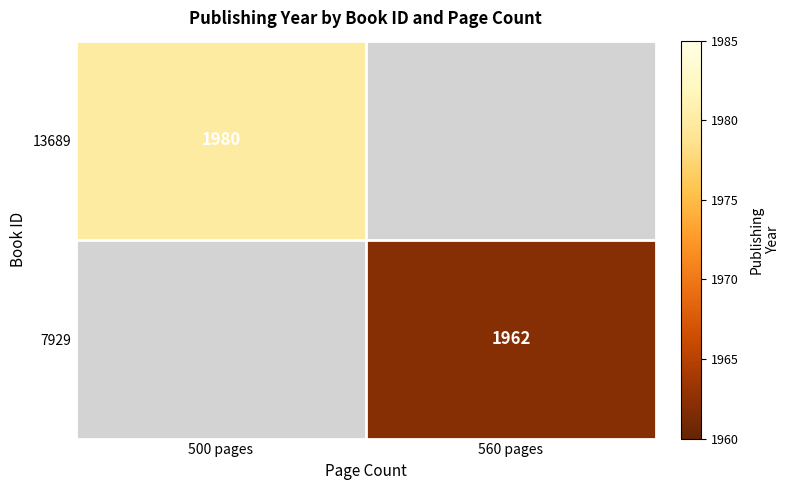

Is it true that 7929 equals 3050 at 560 pages?

False